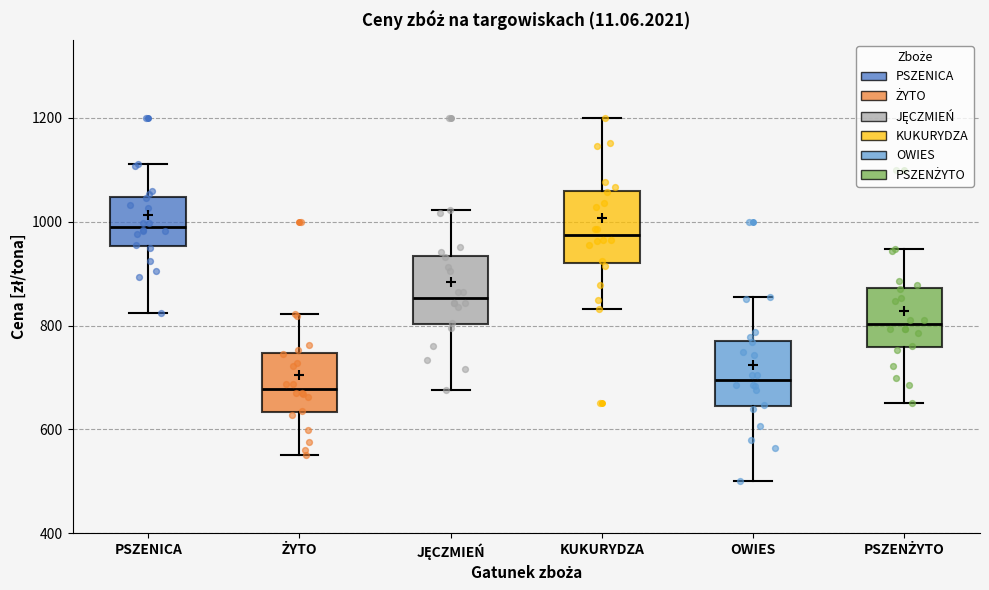

Reading left to right, read every box against the y-axis: the position of its median line, the range the box covers, and the ends of its whiskers. The values are not printed on the chart, so give them approximately, as read against the axis.

PSZENICA: median 1000, box 960 to 1040, whiskers 820 to 1120
ŻYTO: median 680, box 640 to 740, whiskers 560 to 820
JĘCZMIEŃ: median 860, box 800 to 940, whiskers 680 to 1020
KUKURYDZA: median 980, box 920 to 1060, whiskers 840 to 1200
OWIES: median 700, box 640 to 780, whiskers 500 to 860
PSZENŻYTO: median 800, box 760 to 880, whiskers 660 to 940